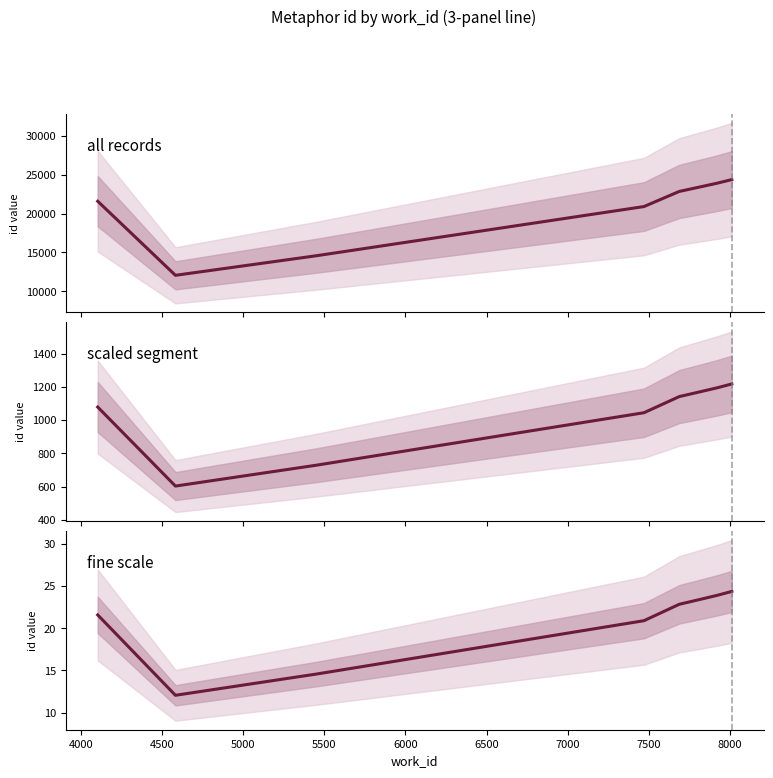

What is the maximum value shown in the chart?

24374.0